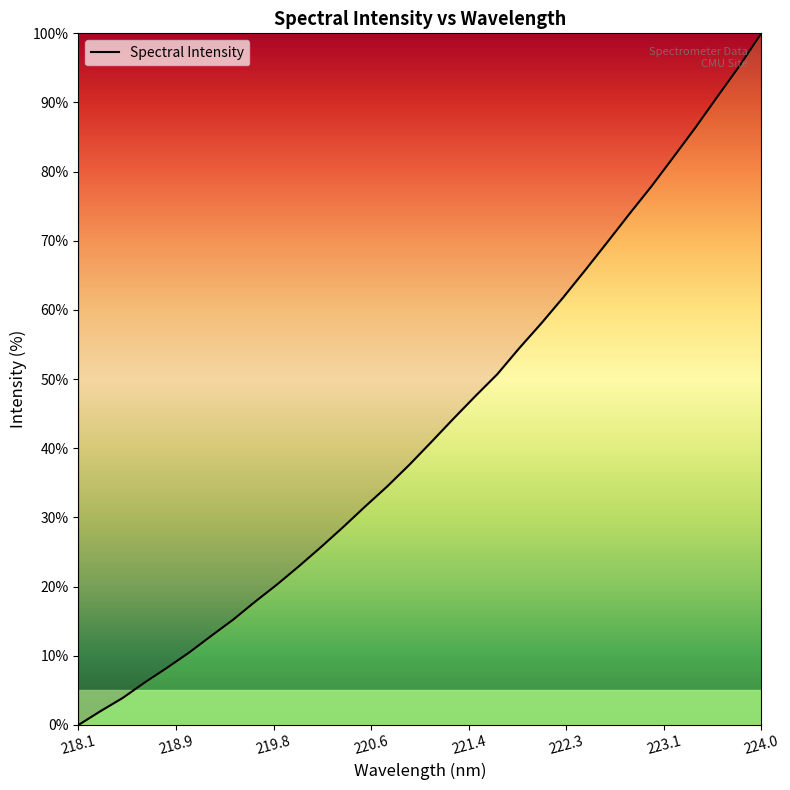

What is the difference between the maximum and minimum values?

100.0